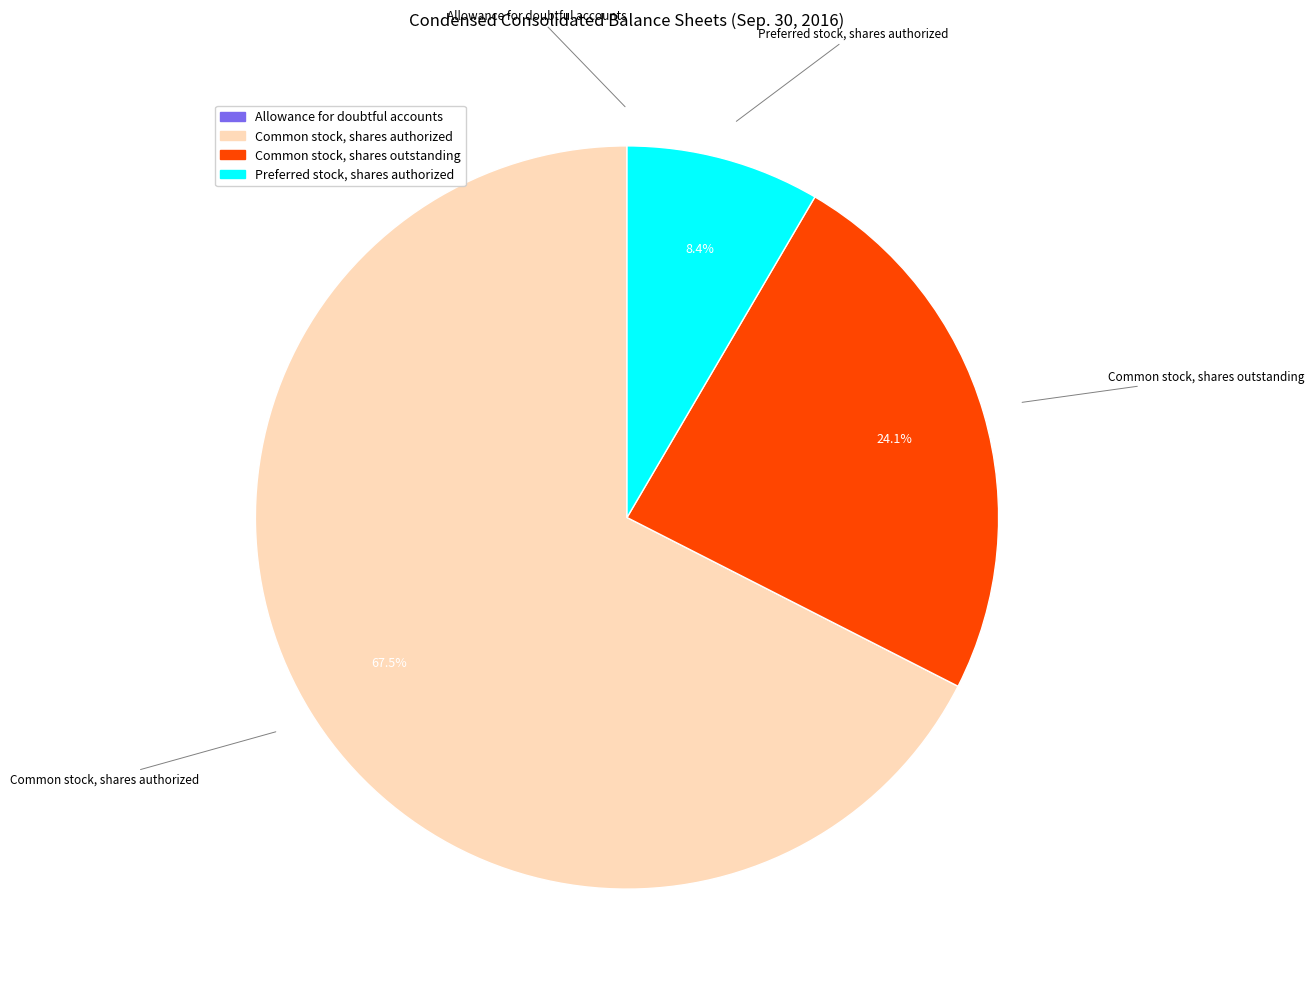

Is there a majority slice in this chart?

Yes